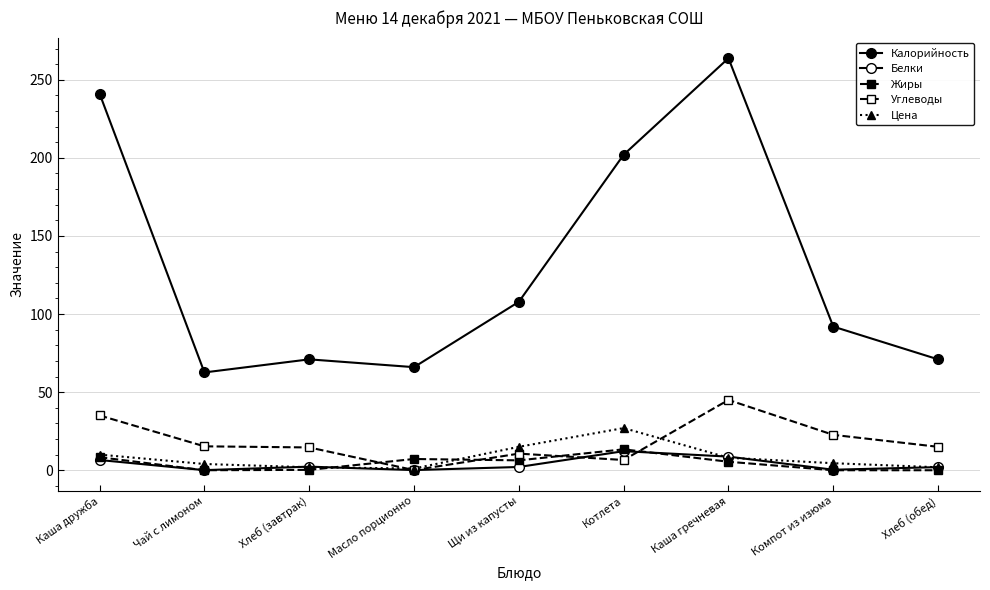

At how many categories does at least one series exceed 176?

3